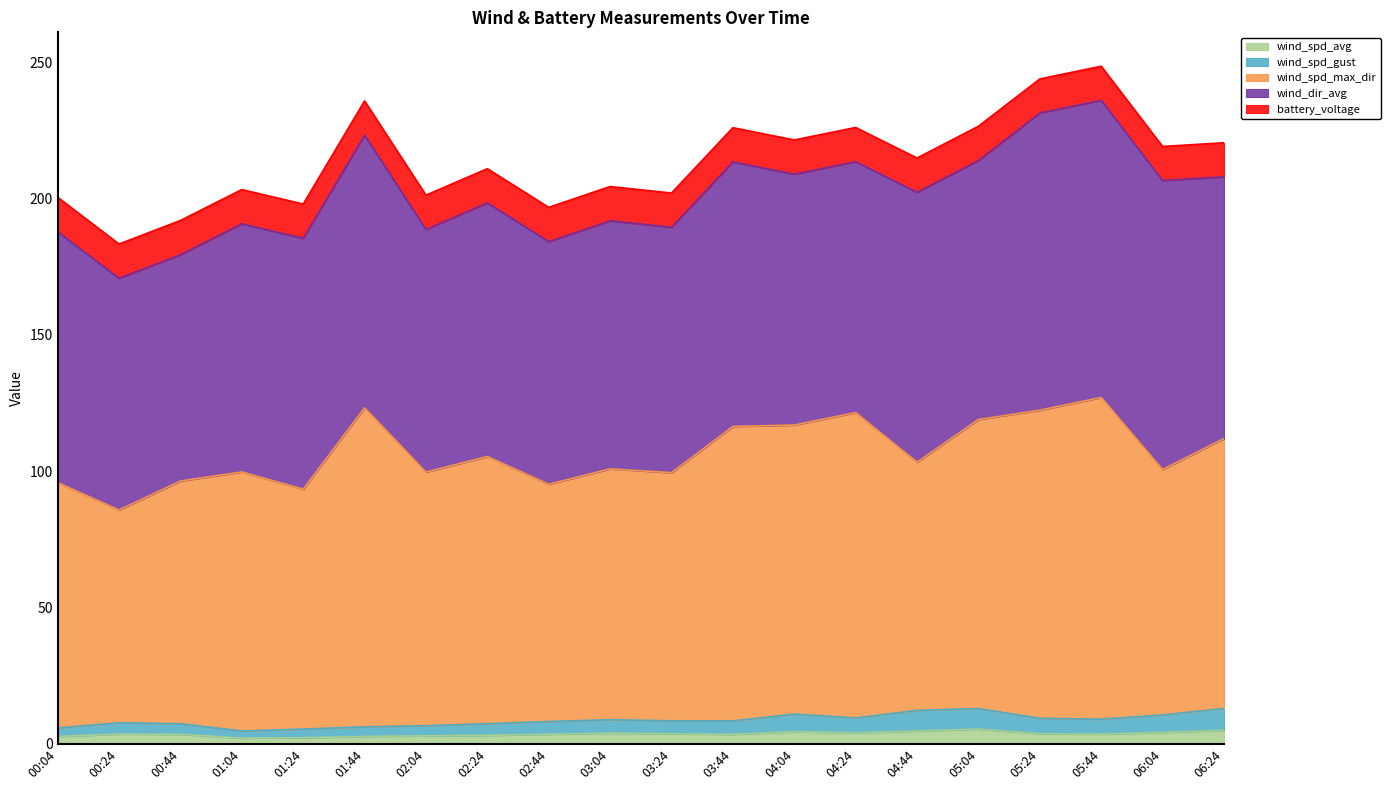

Where is the first local minimum for wind_spd_gust?

01:04